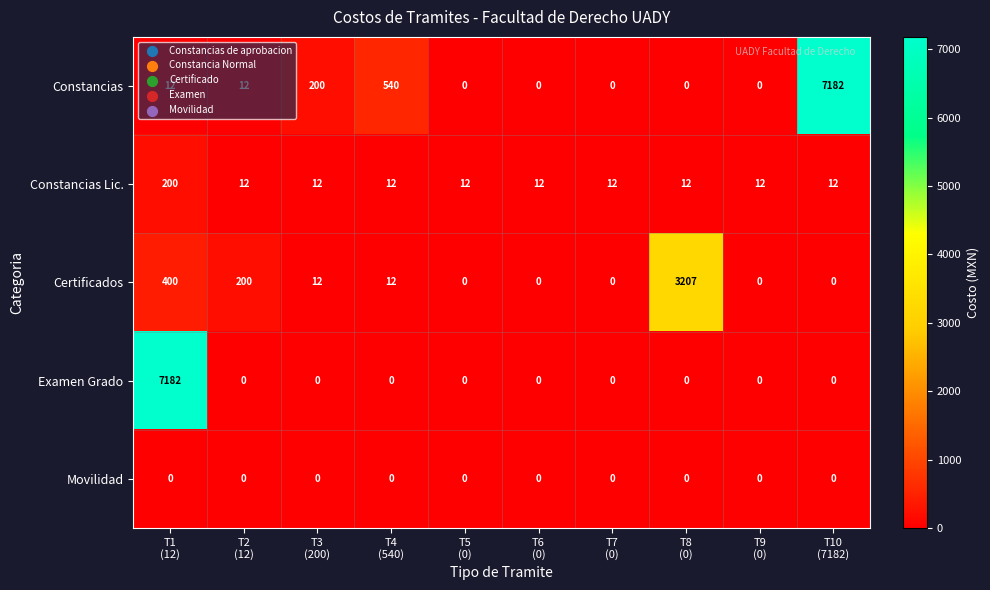

Which series has the largest total across all categories?

Constancias